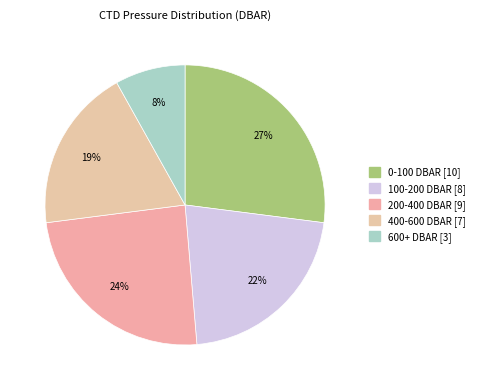

Count the number of slices in the pie.

5